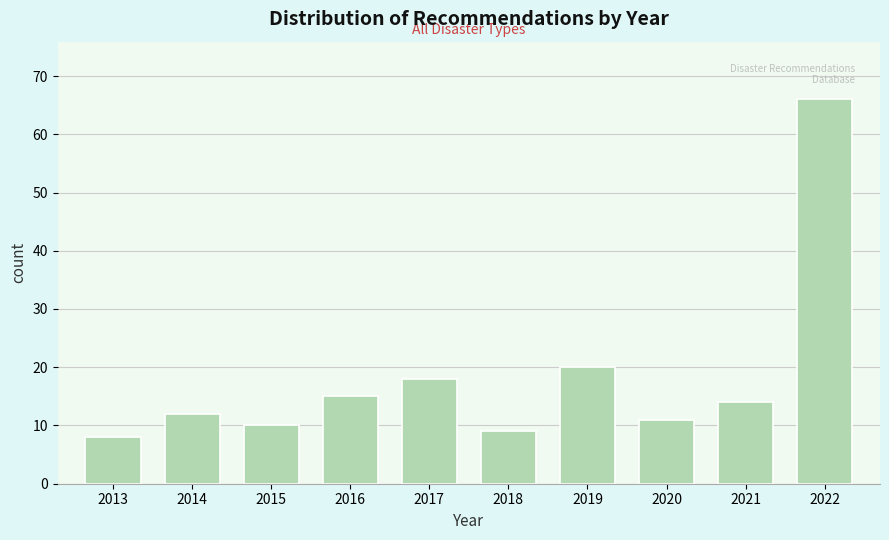

Reading left to right, extract all data points from this chart.

8	12	10	15	18	9	20	11	14	66